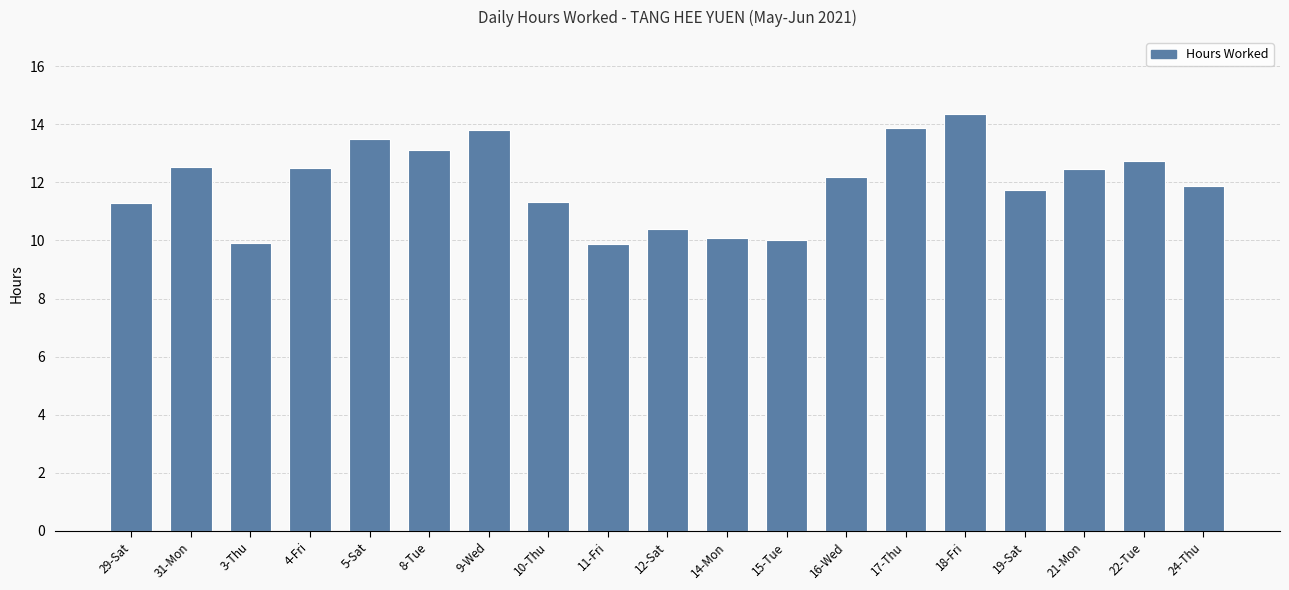

True or false: the data shows 15.3 at 15-Tue.

False